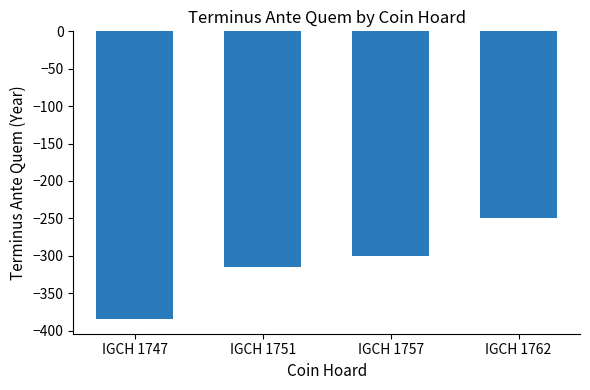

The value at IGCH 1762 is -340. True or false?

False